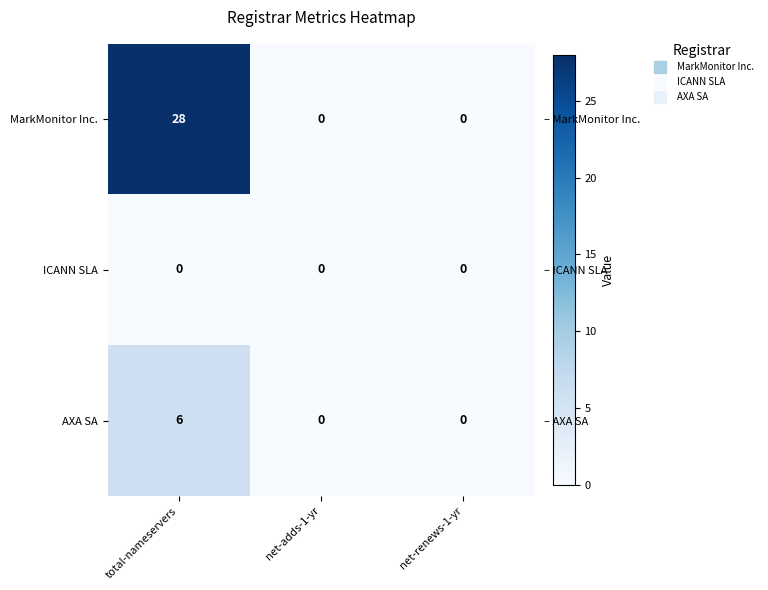

The MarkMonitor Inc. series shows 28 at total-nameservers. True or false?

True